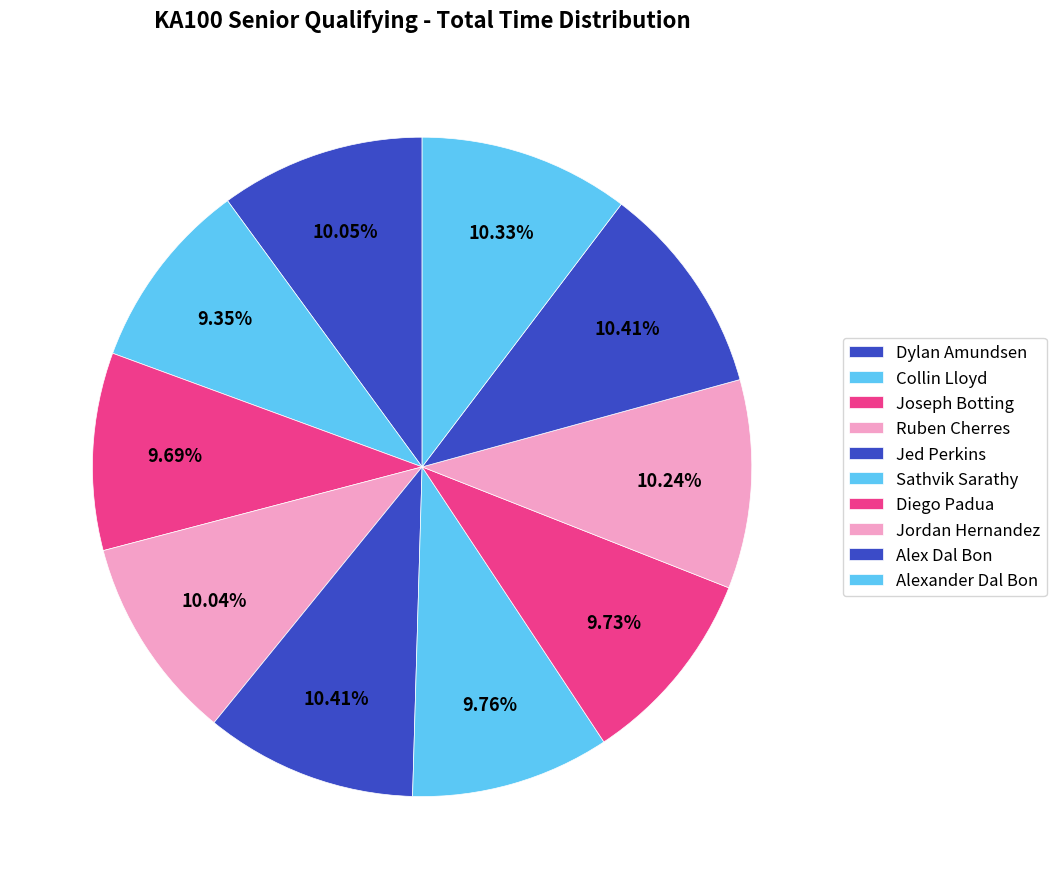

To the nearest percent, what is the difference between the Joseph Botting and Jordan Hernandez slice percentages?

1%